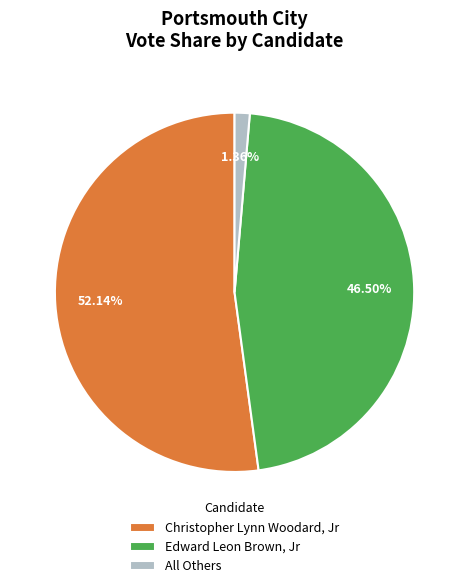

Do Edward Leon Brown, Jr and Christopher Lynn Woodard, Jr together represent more than half of the pie?

Yes